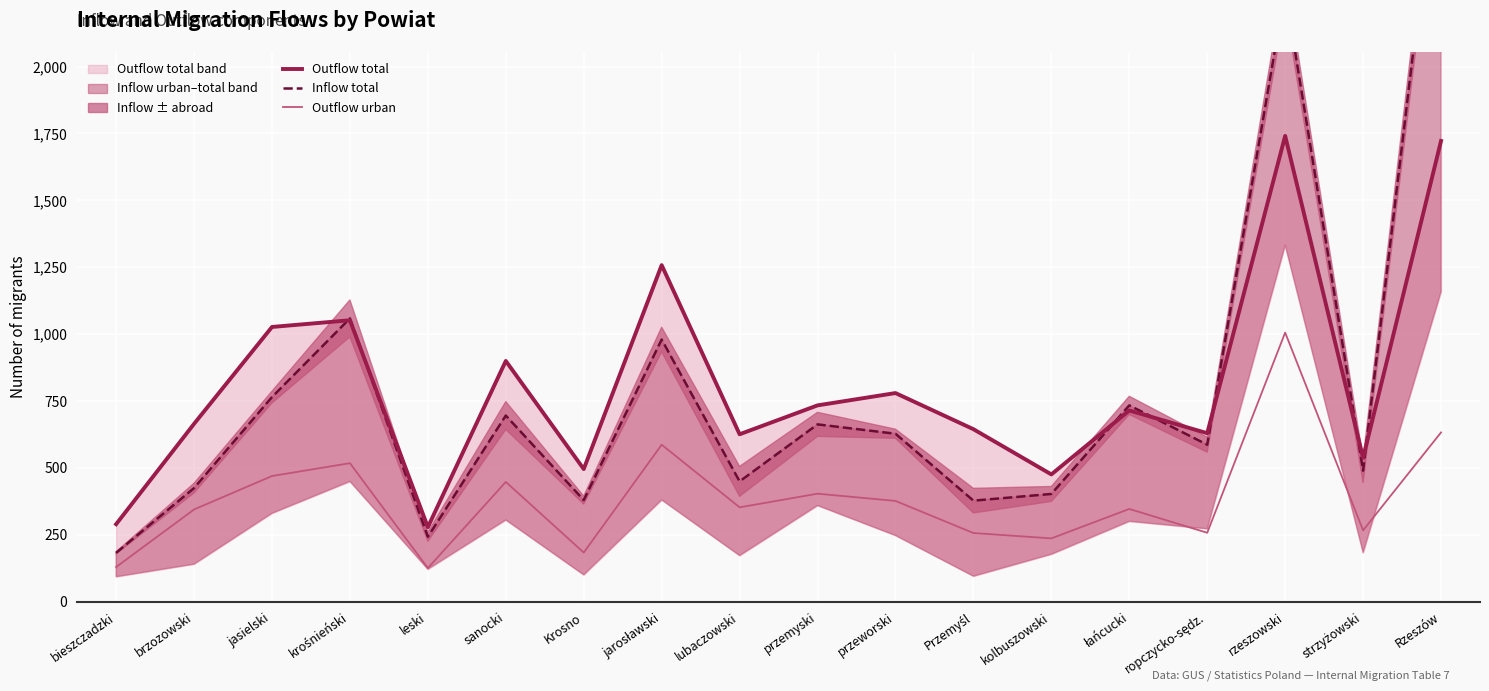

Is it true that Outflow urban equals 90 at lubaczowski?

False